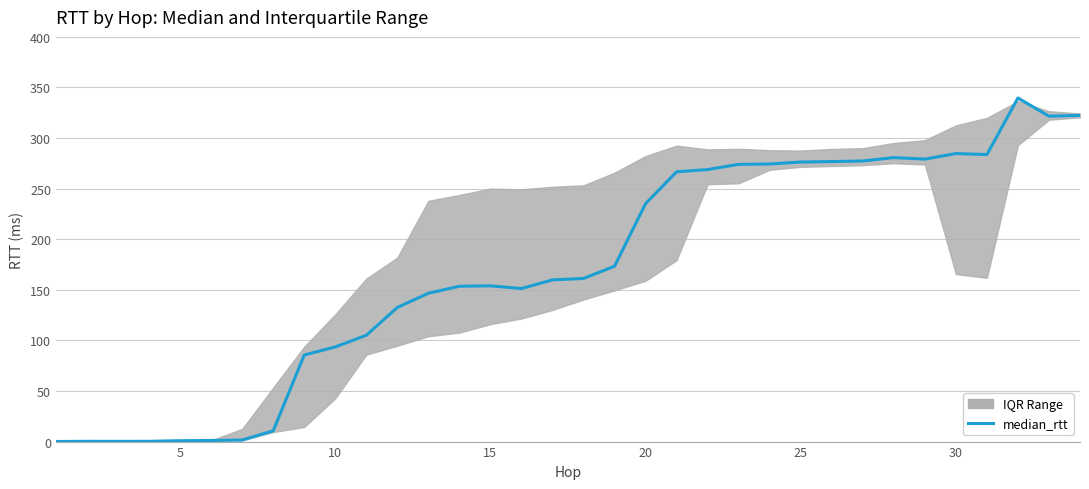

Reading left to right, extract all data points from this chart.

0.1	0.3	0.2	0.3	0.9	1.1	1.5	10.6	85.6	93.5	105.1	132.6	146.6	153.5	153.9	151.3	159.8	161.2	173.3	235.1	266.6	268.9	274.0	274.4	276.3	276.8	277.3	280.7	279.2	284.7	283.7	339.6	321.6	322.4